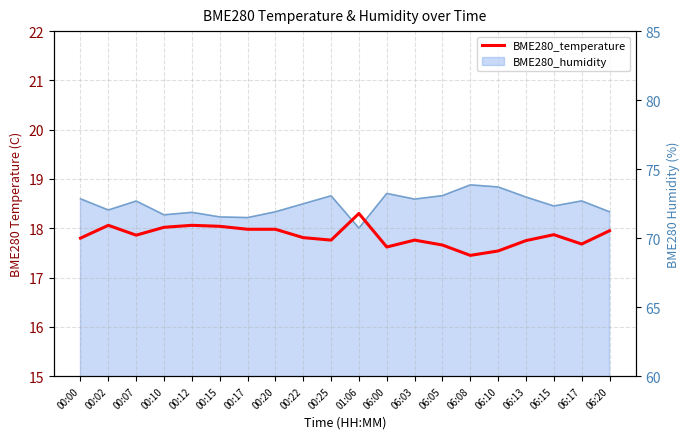

At which category does the data reach its first local peak?

00:02